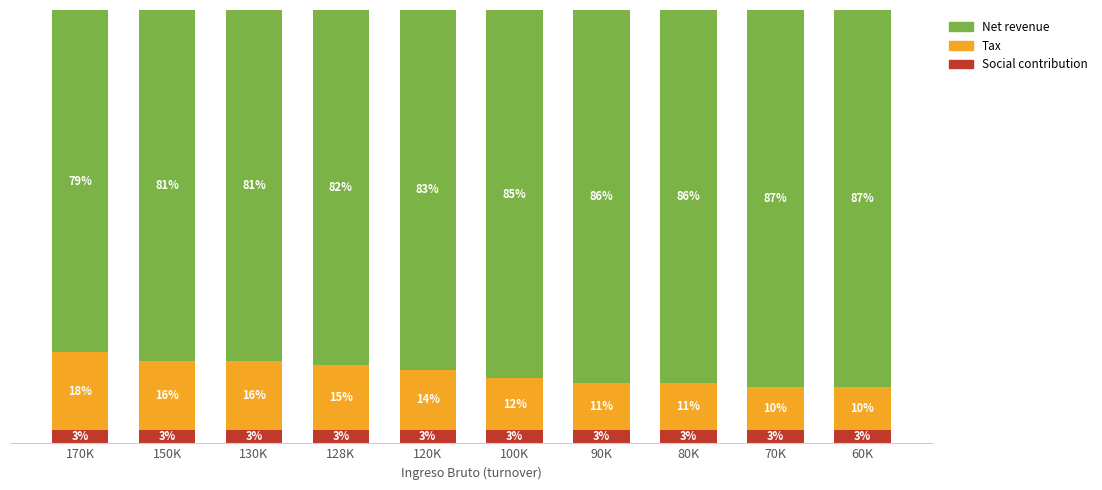

What is the sum of the Tax values at 60K and 128K?

25